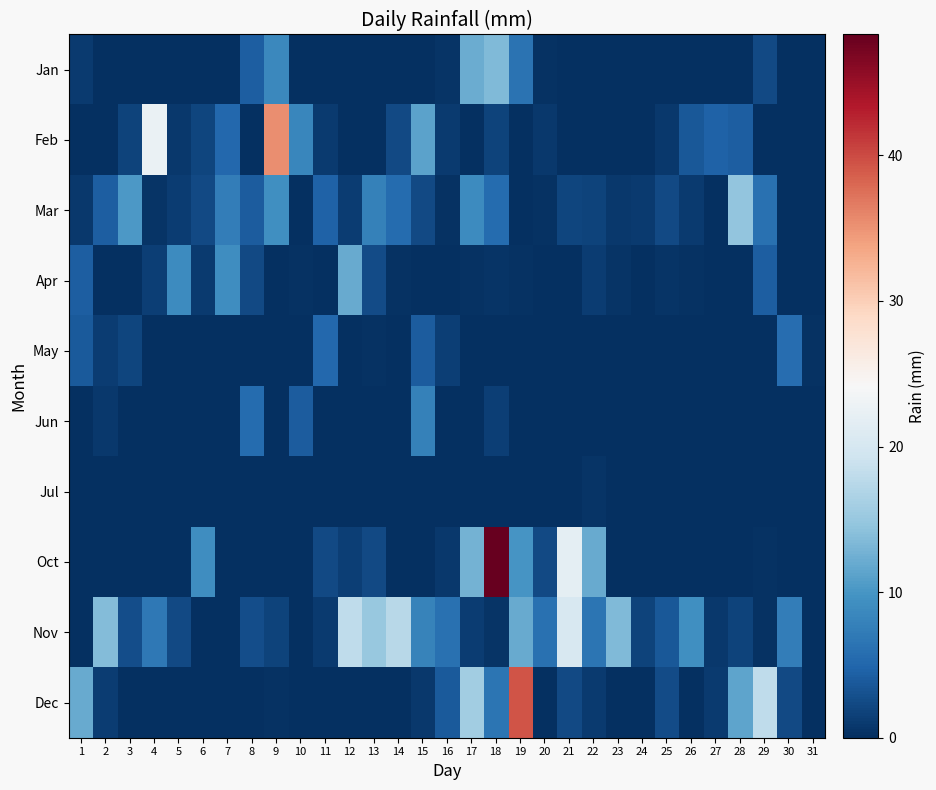

Between 2 and 3, which is larger?

2